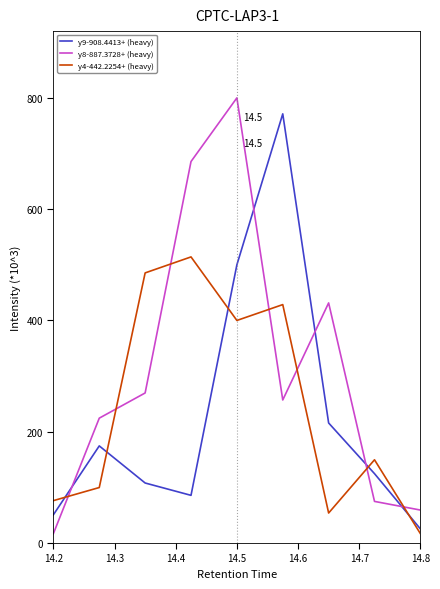

How many lines are shown in the chart?

3